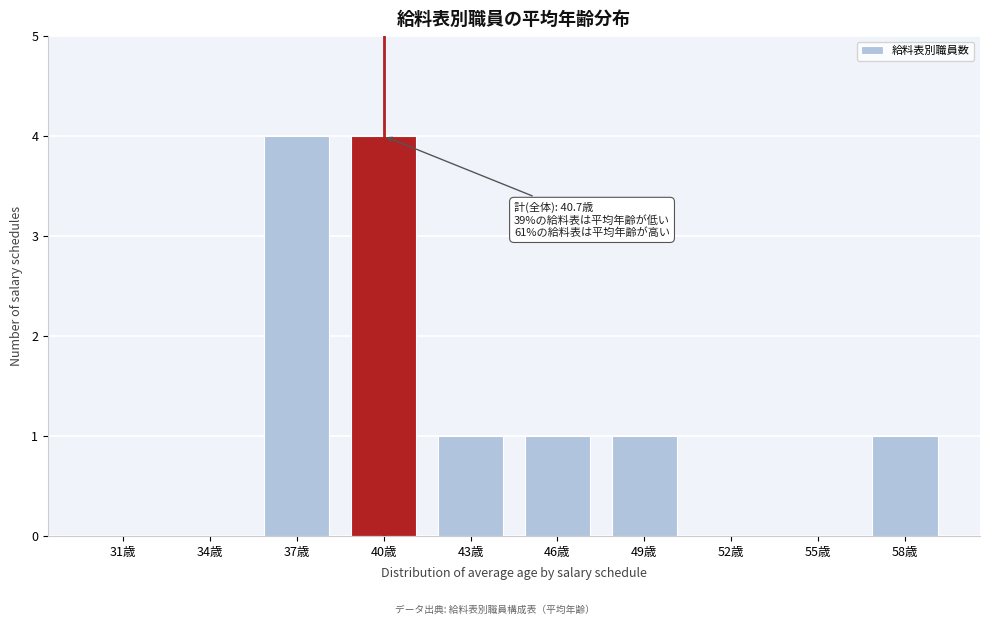

Reading left to right, list all the values displayed in this chart.

31歳=0	34歳=0	37歳=4	40歳=4	43歳=1	46歳=1	49歳=1	52歳=0	55歳=0	58歳=1